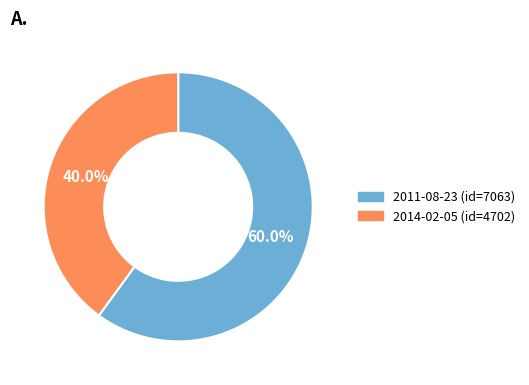

To the nearest percent, what is the average slice percentage?

50%